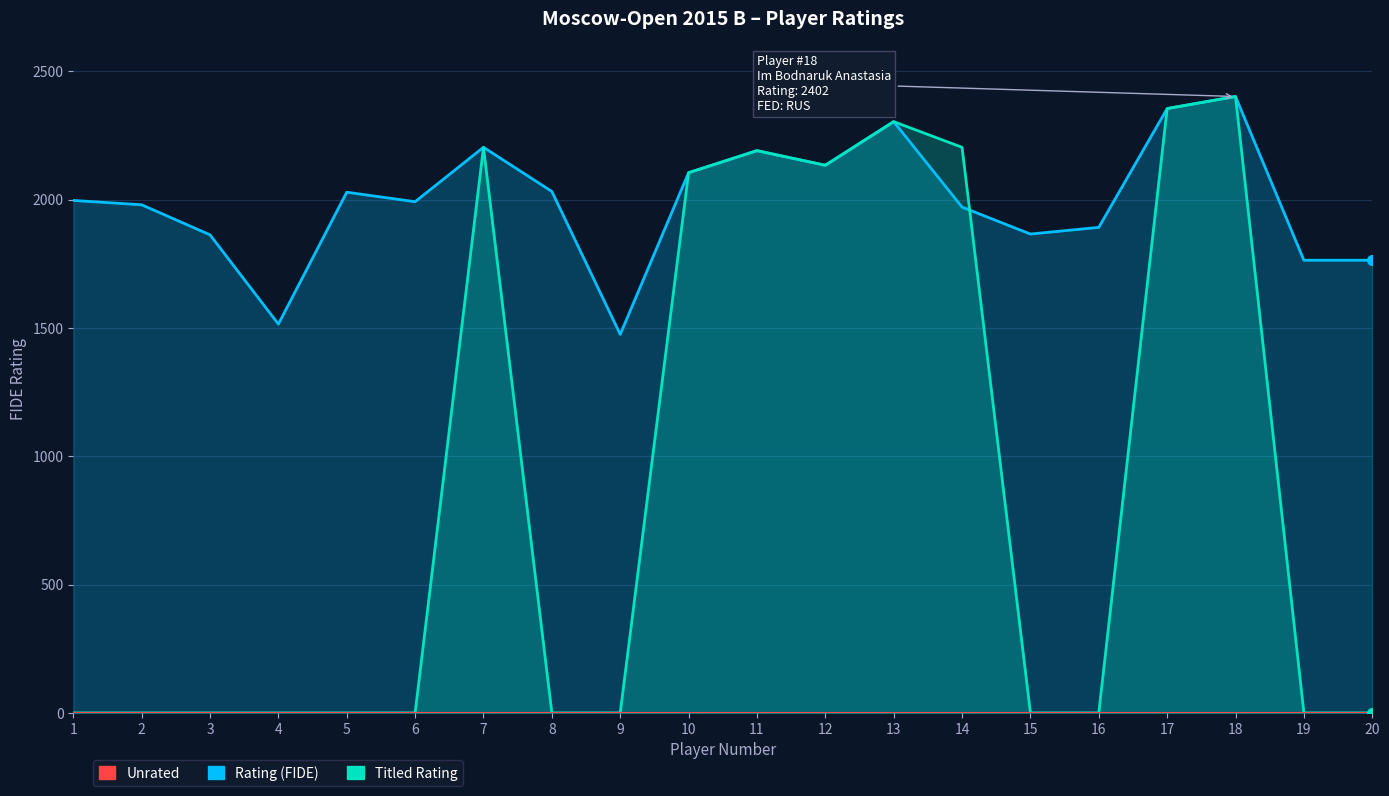

True or false: Rating (FIDE) and Unrated intersect in this chart.

False